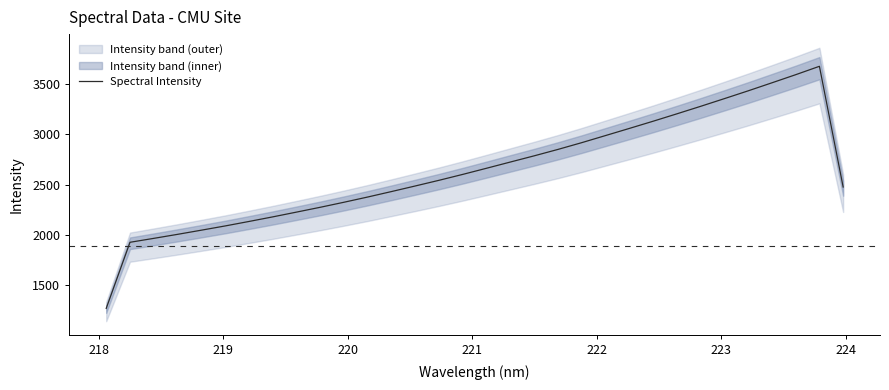

How many distinct data groups are displayed?

1